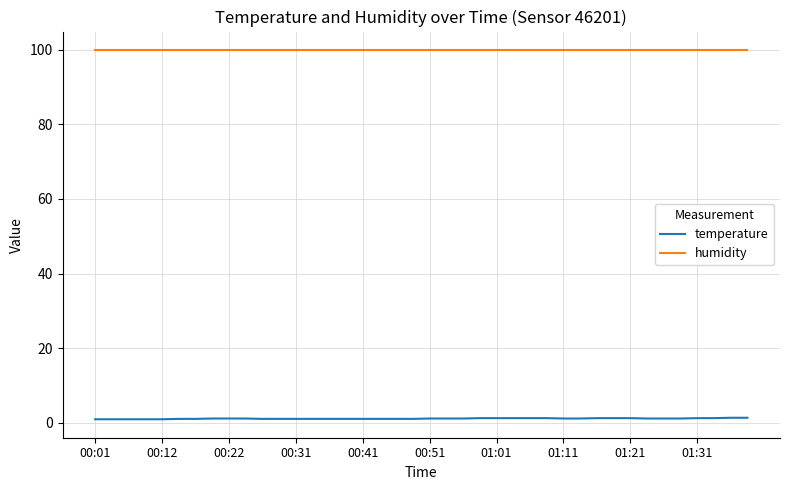

Which series has the largest total across all categories?

humidity